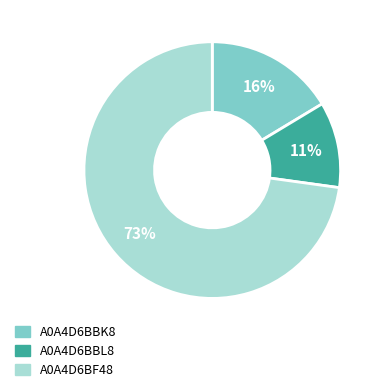

Between A0A4D6BF48 and A0A4D6BBK8, which is larger?

A0A4D6BF48